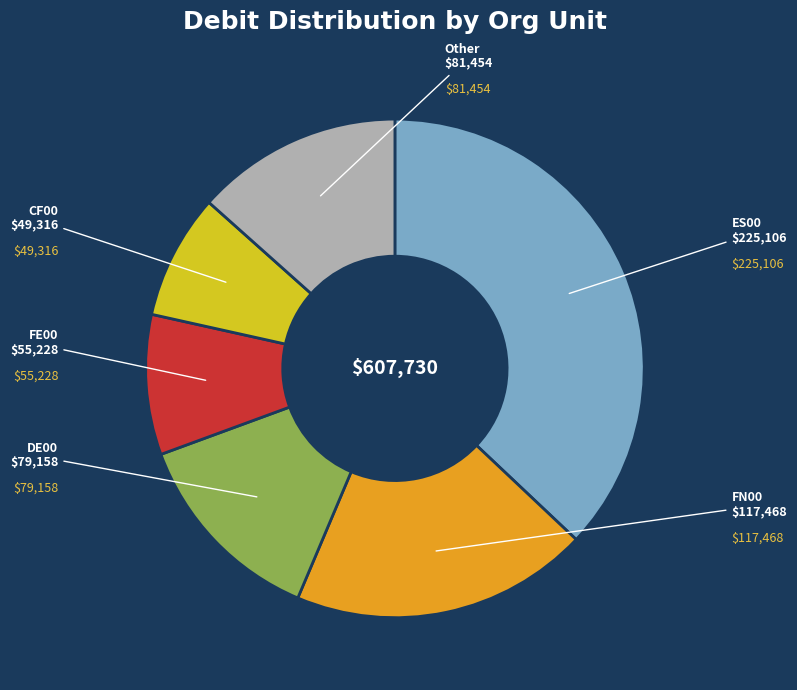

Does any single category account for the majority?

No